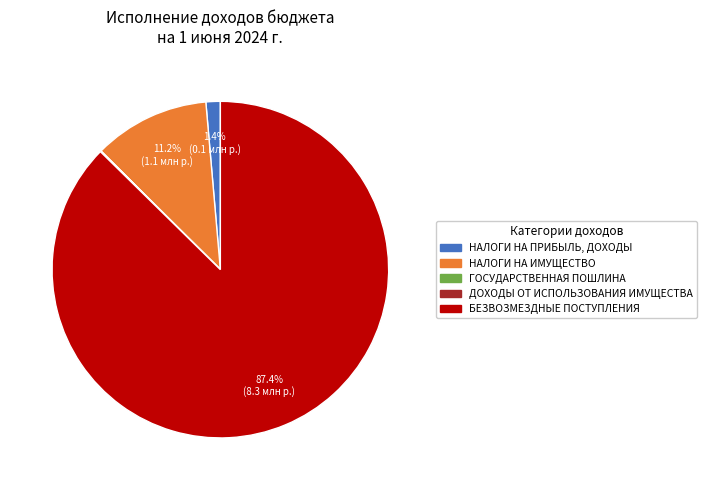

Does any single category account for the majority?

Yes